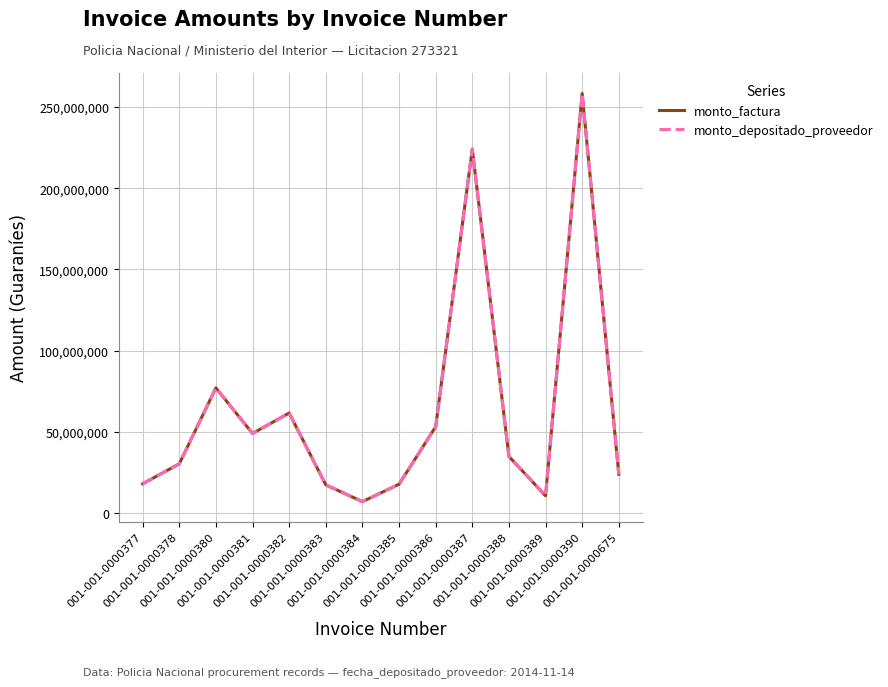

True or false: monto_depositado_proveedor and monto_factura intersect in this chart.

False